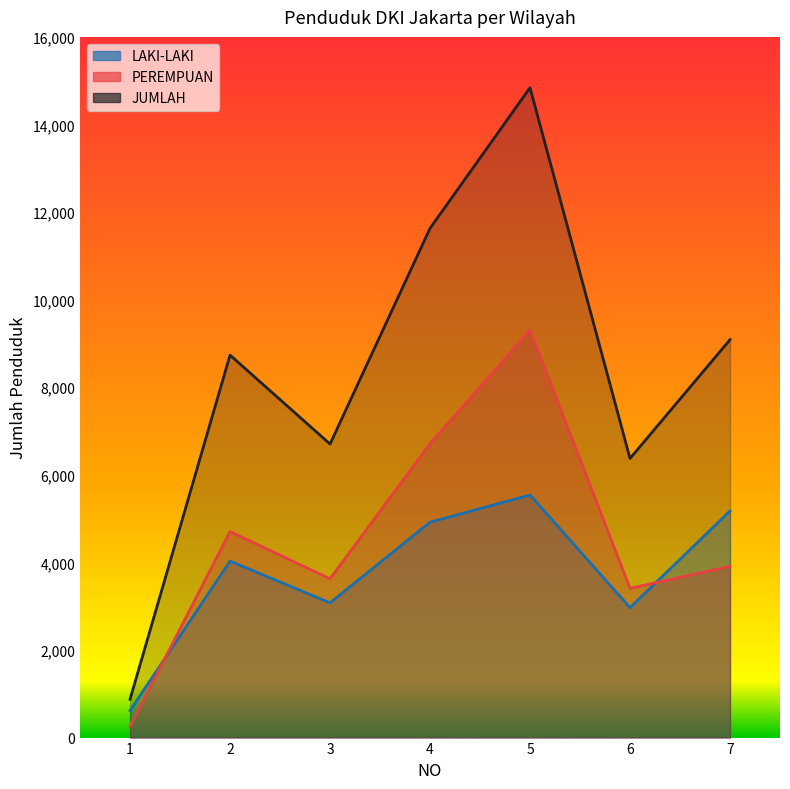

Between 4 and 1, which is larger?

4